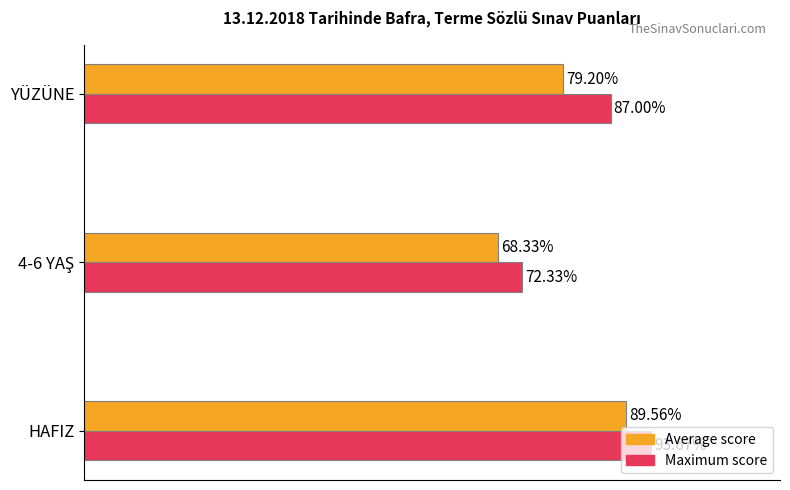

List the series in order of their overall mean, highest first.

Maximum score, Average score